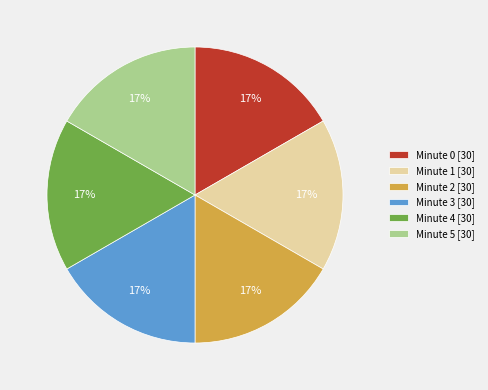

To the nearest percent, what is the combined percentage of Minute 3 [30] and Minute 1 [30]?

33%